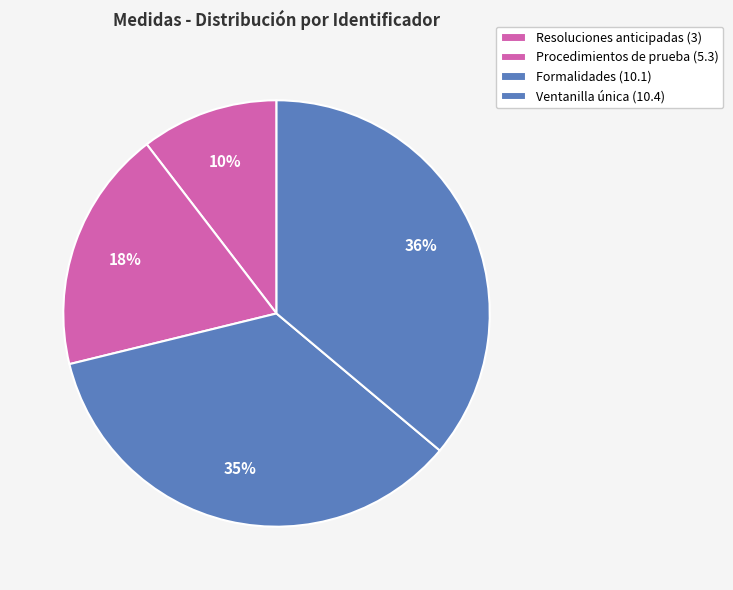

Does Formalidades (10.1) account for over 50% of the chart?

No